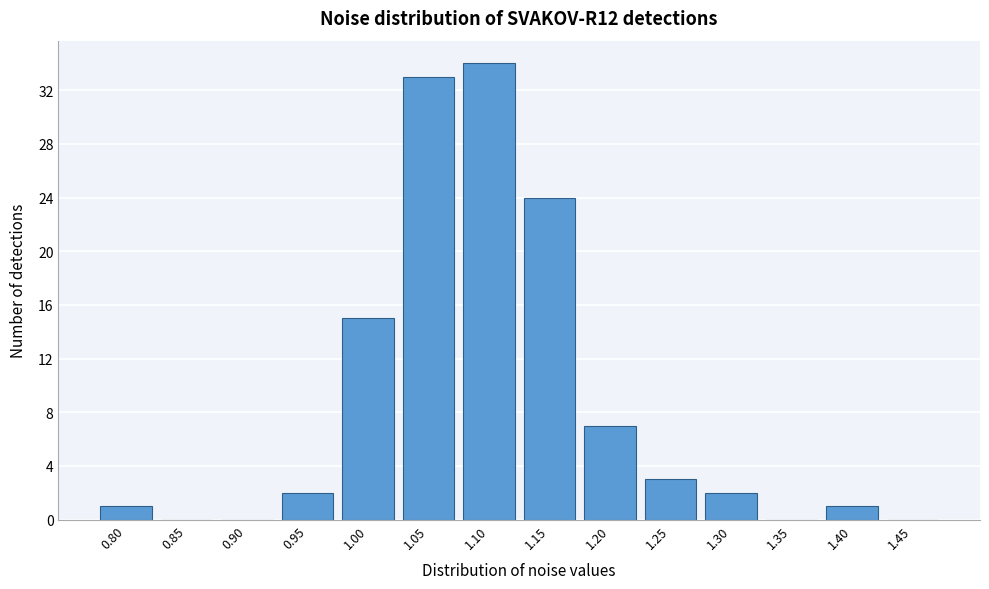

Reading left to right, extract all data points from this chart.

0.80=1	0.85=0	0.90=0	0.95=2	1.00=15	1.05=33	1.10=34	1.15=24	1.20=7	1.25=3	1.30=2	1.35=0	1.40=1	1.45=0